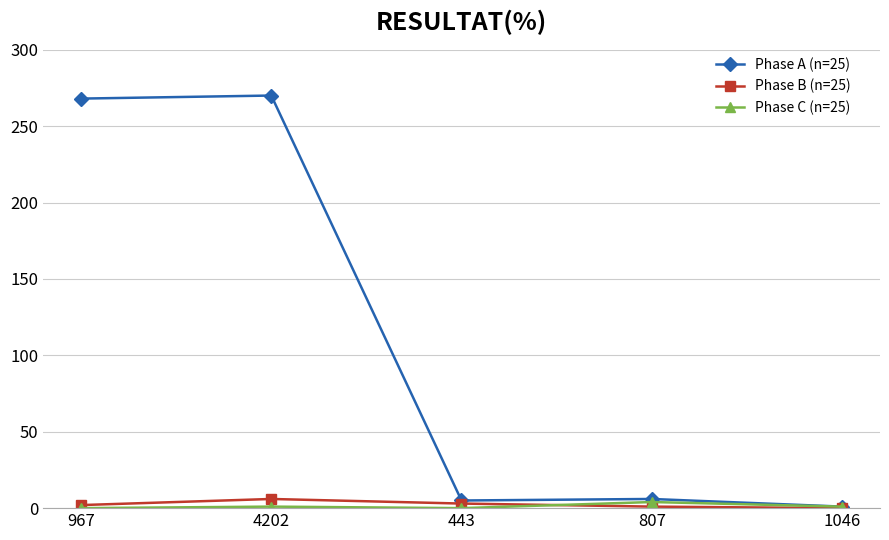

True or false: Phase C (n=25) has more than 2 interior local peaks.

False